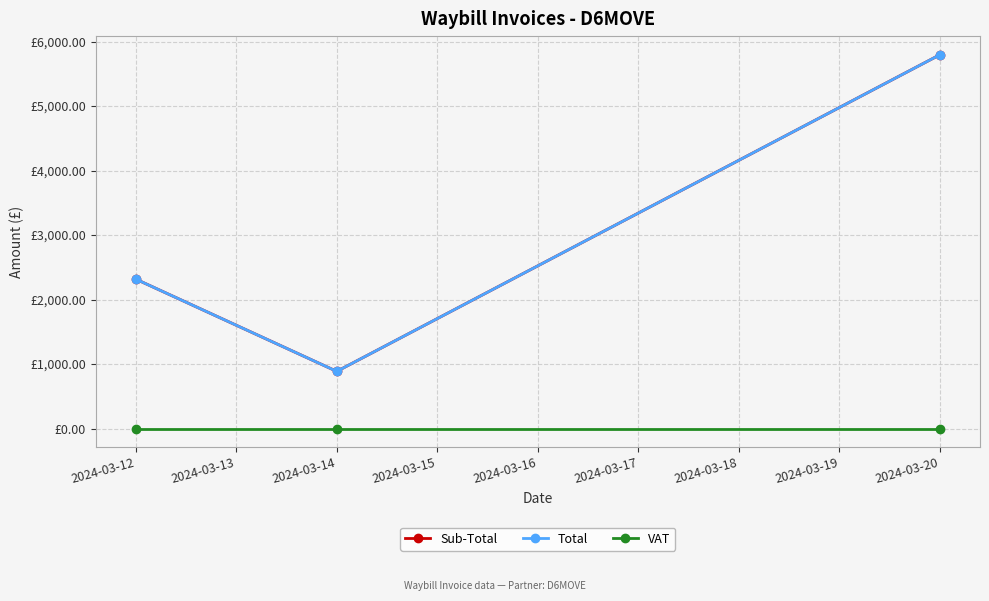

Where is VAT nearest to the value 0?

2024-03-12